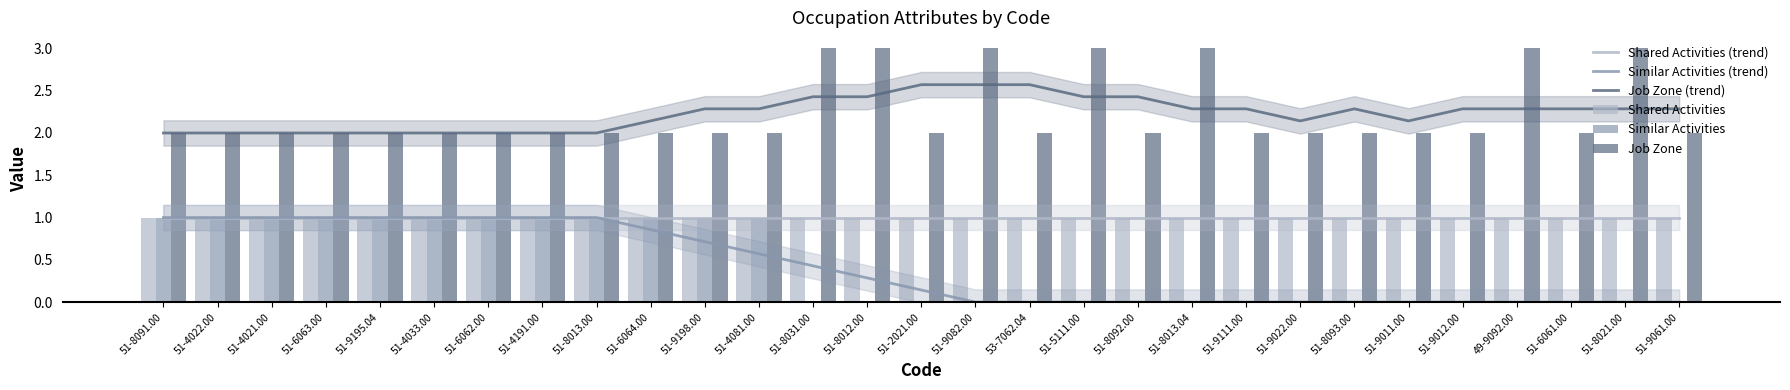

Which category has the highest value in the Shared Activities (trend) series?

51-8091.00